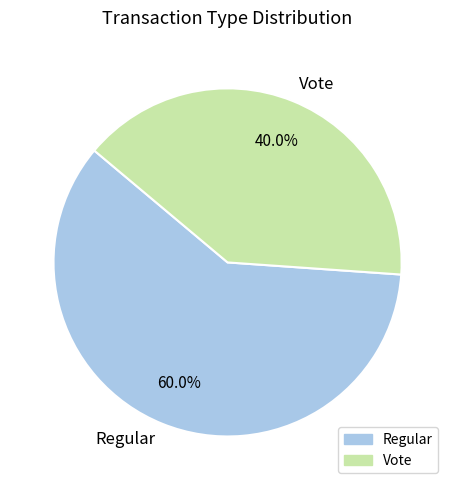

How many segments does this pie chart have?

2